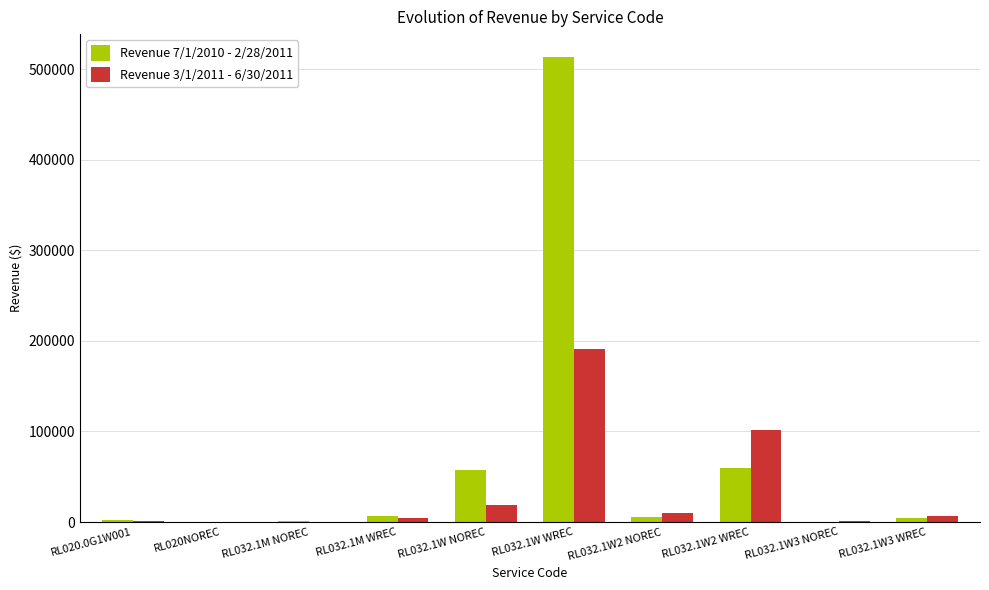

Which label corresponds to the largest value in the chart?

RL032.1W WREC